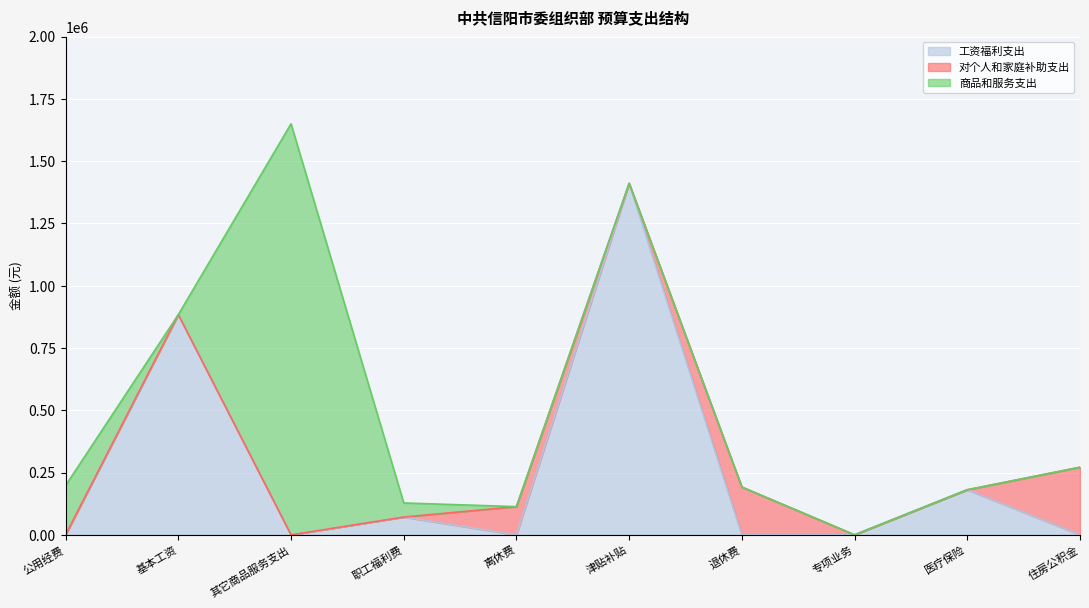

In 对个人和家庭补助支出, how many points are higher than both neighbors (excluding endpoints)?

2